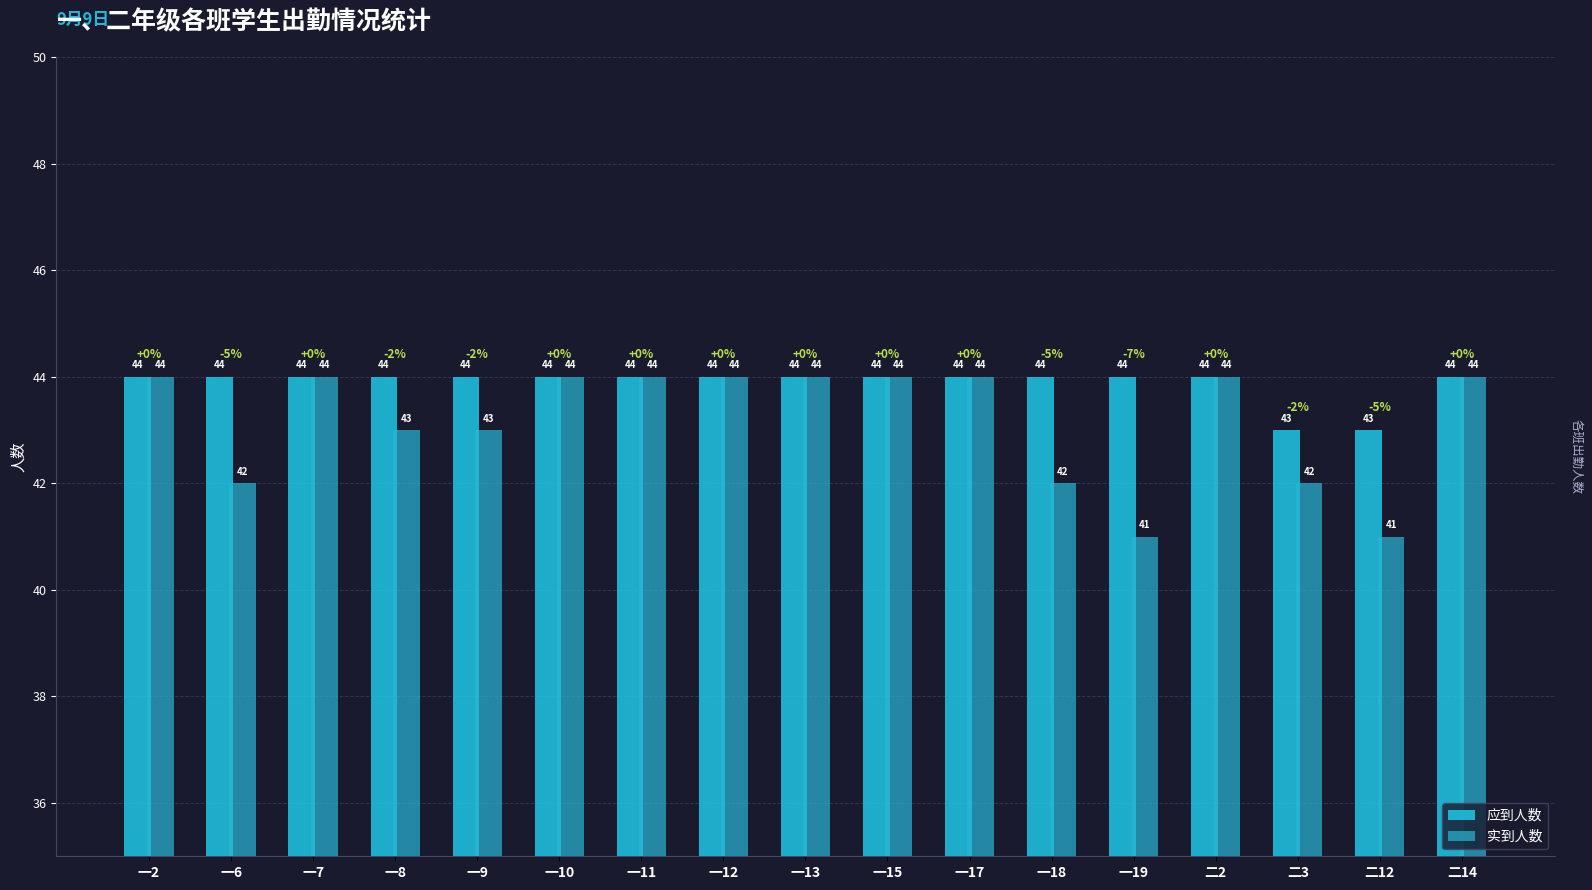

Read the 应到人数 value at 一17.

44